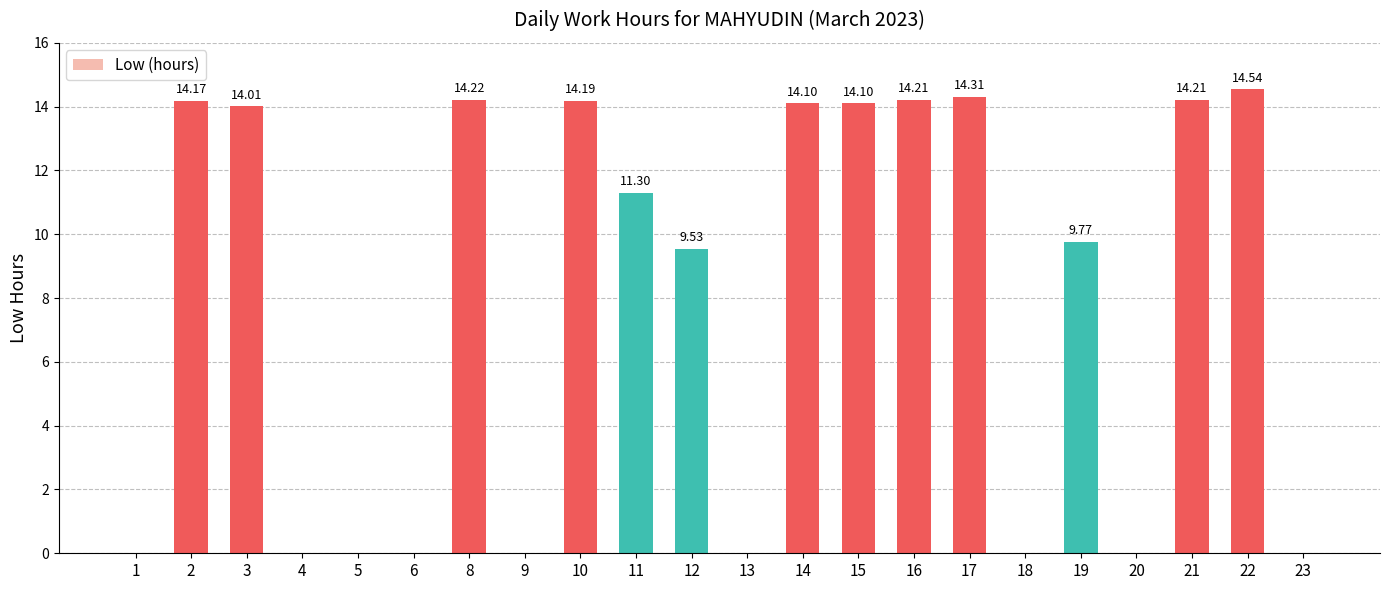

What is the change in value from 5 to 21?

+14.2